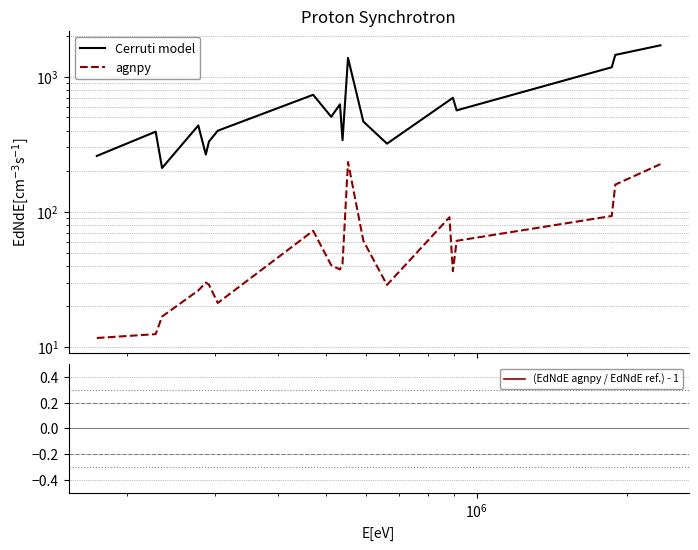

True or false: Cerruti model has more than 1 points higher than both neighbors.

True